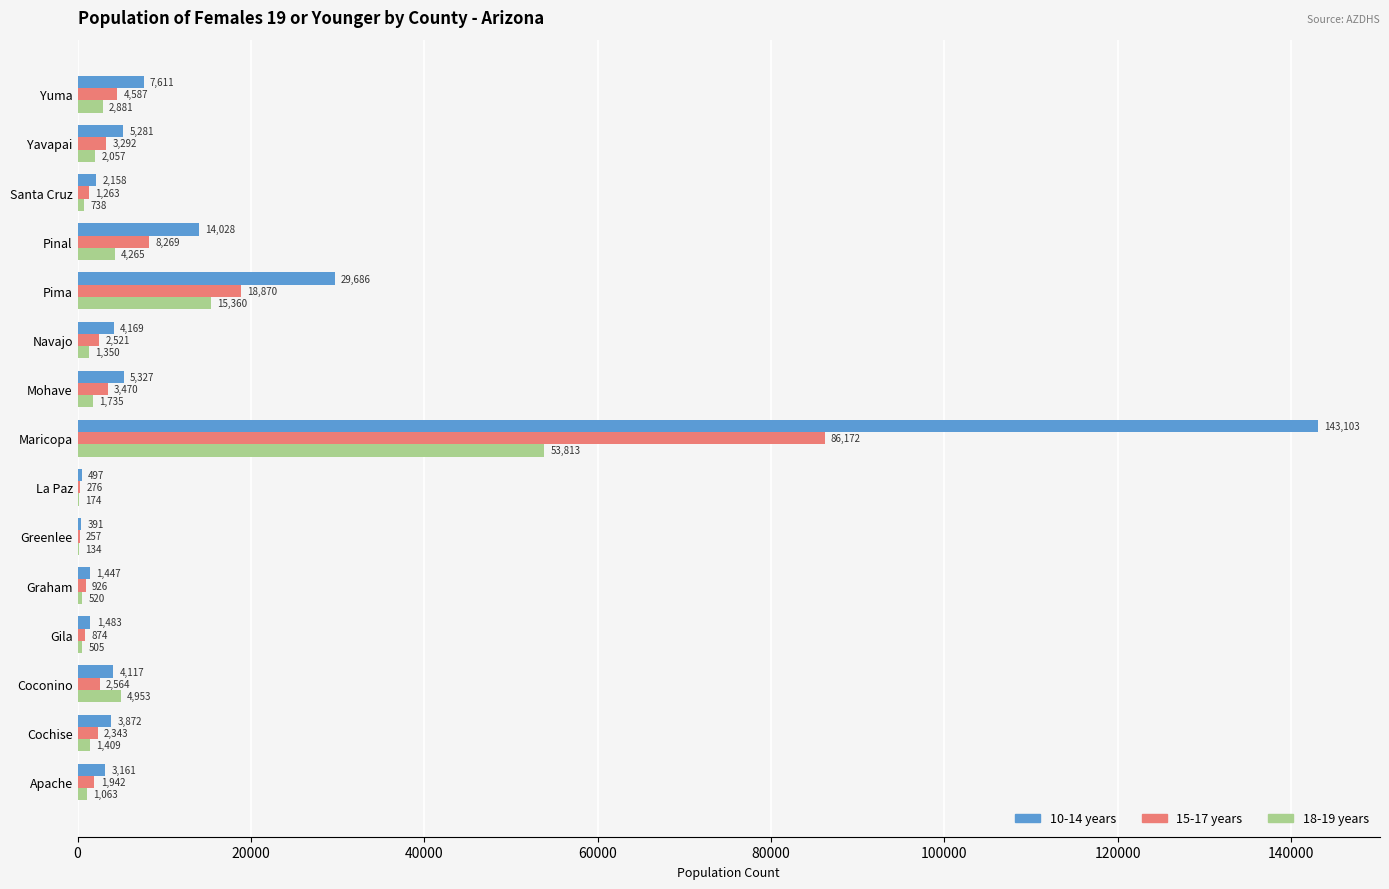

What is the total value across all series at Apache?

6166